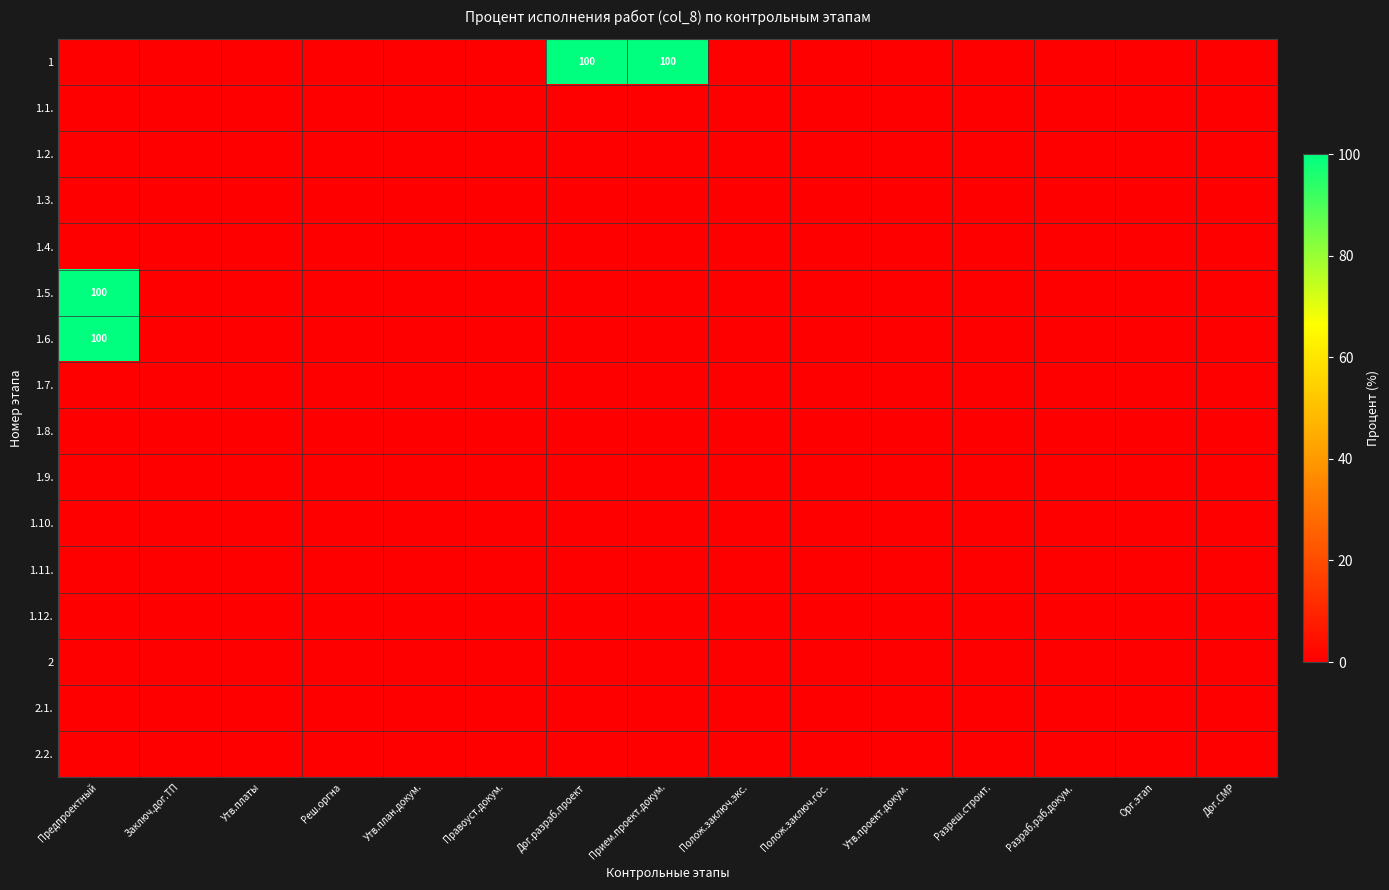

How many distinct data groups are displayed?

16